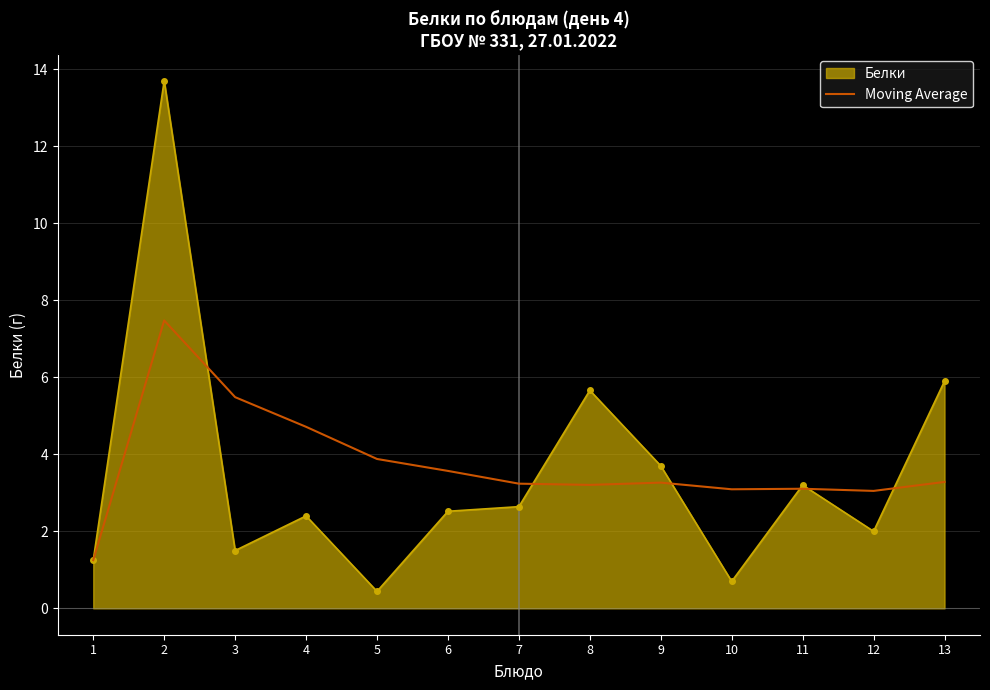

Rank the series by their maximum value, from highest to lowest.

Белки, Moving Average